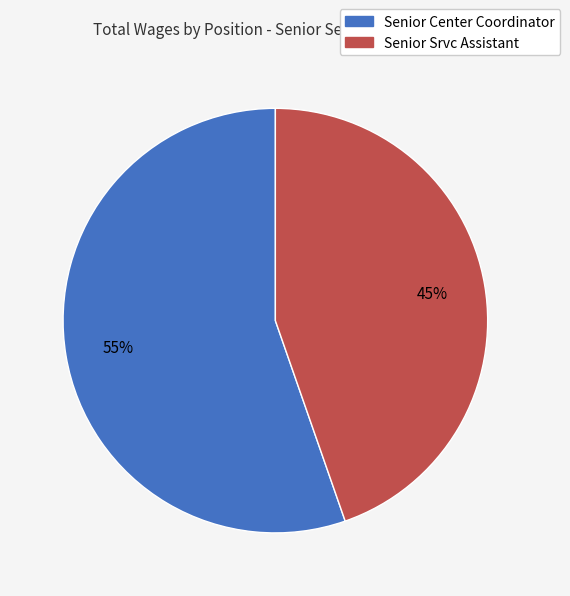

Is there a majority slice in this chart?

Yes